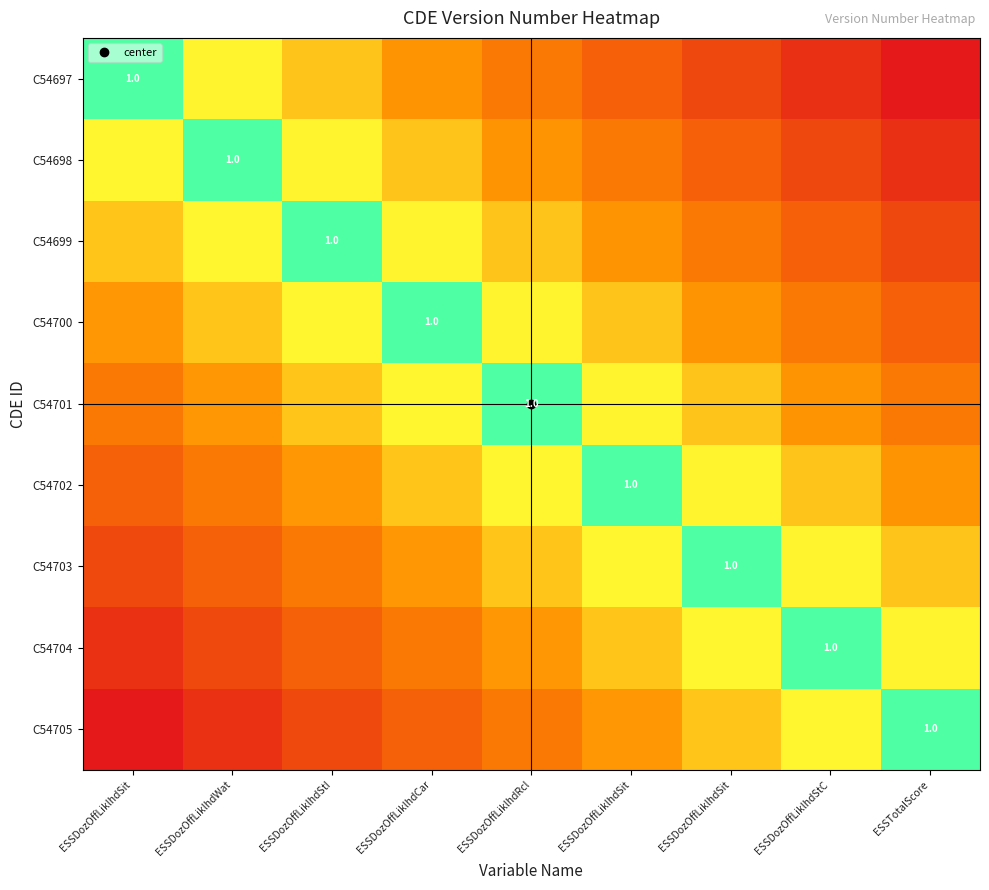

True or false: C54705 has a value of 0.2 at ESSDozOffLiklhdRcl.

True